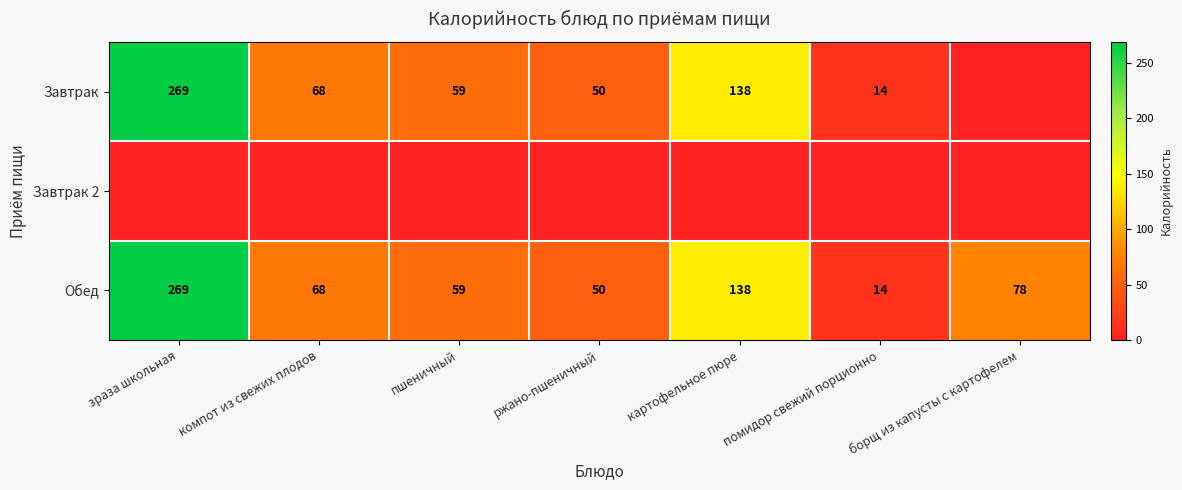

List the labels in order of Обед value, largest first.

зраза школьная, картофельное пюре, борщ из капусты с картофелем, компот из свежих плодов, пшеничный, ржано-пшеничный, помидор свежий порционно